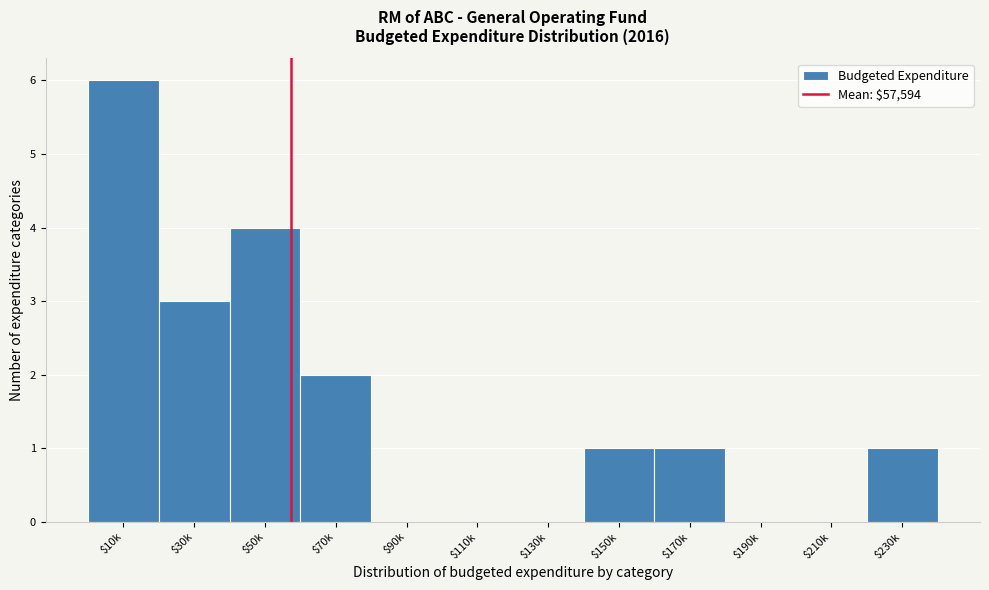

True or false: the data shows 2 at $150k.

False